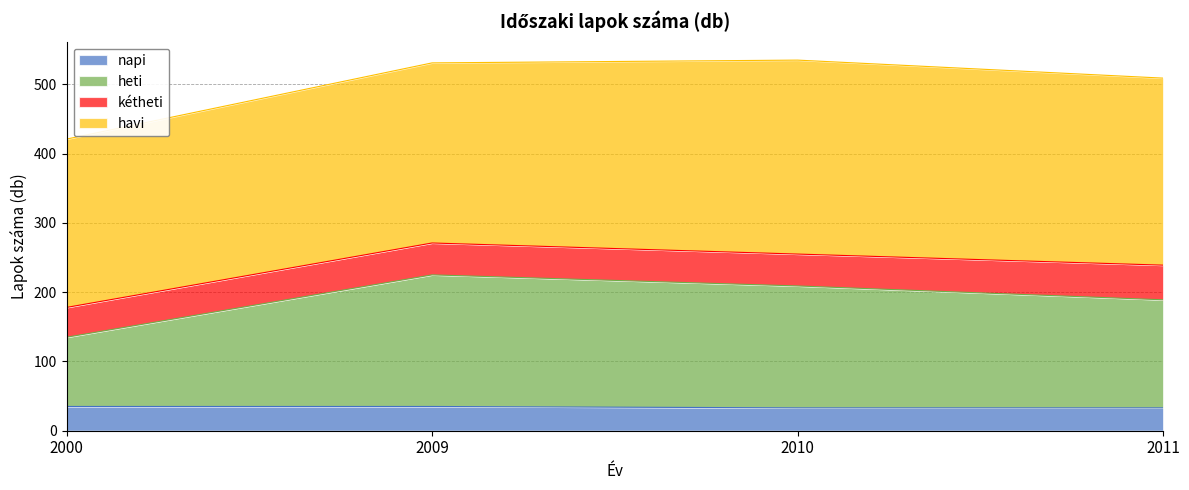

What is the difference between the maximum and minimum values in the napi series?

2